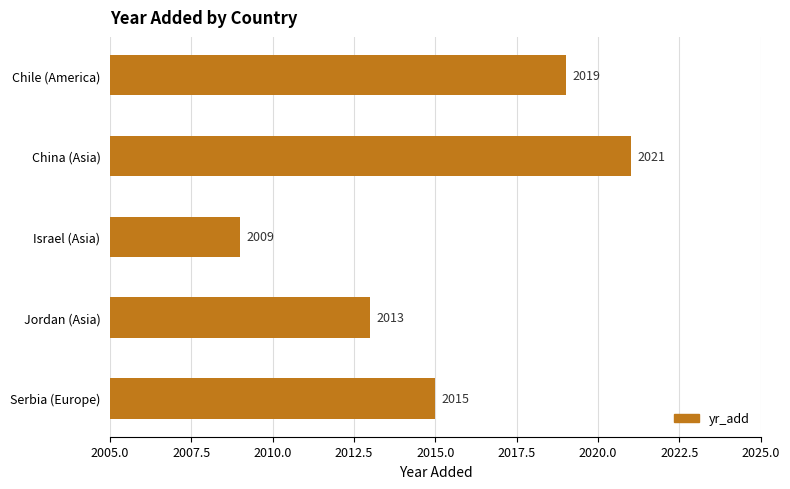

Reading top to bottom, transcribe all the data shown in this chart.

2019	2021	2009	2013	2015